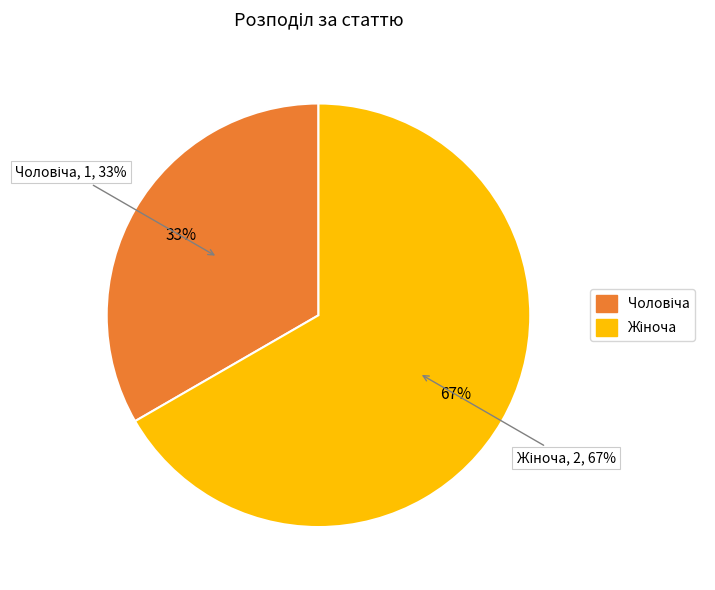

To the nearest percent, what is the difference between the largest and smallest slice percentages?

33%